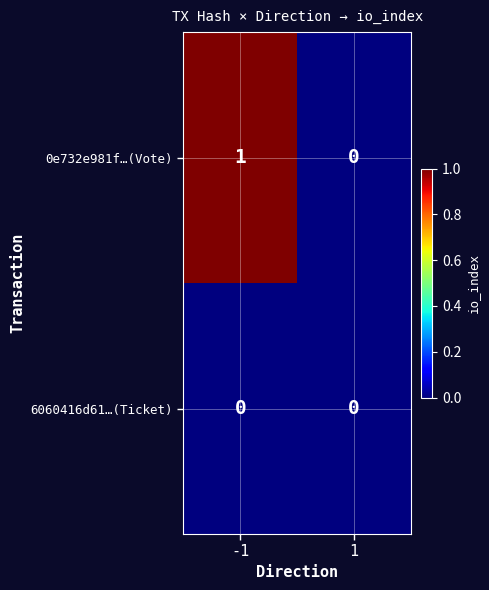

Is the value of 6060416d61…(Ticket) at 1 greater than the value of 0e732e981f…(Vote) at -1?

No